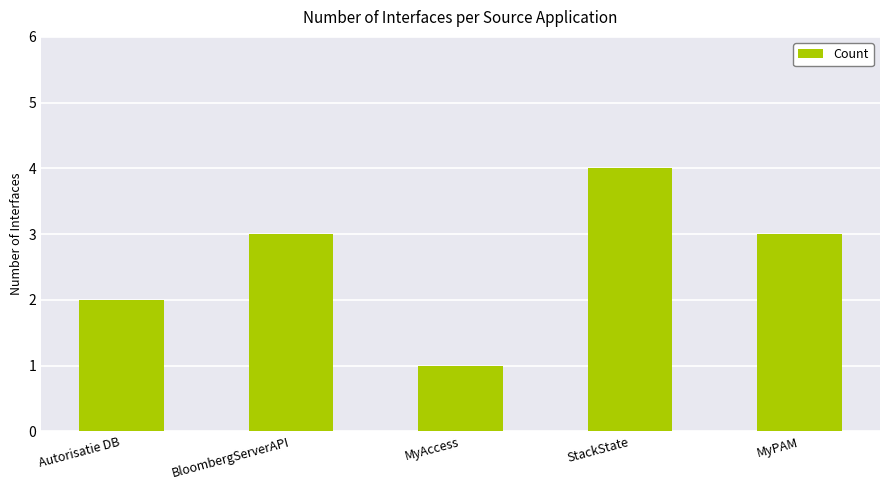

Reading left to right, transcribe all the data shown in this chart.

Autorisatie DB=2	BloombergServerAPI=3	MyAccess=1	StackState=4	MyPAM=3